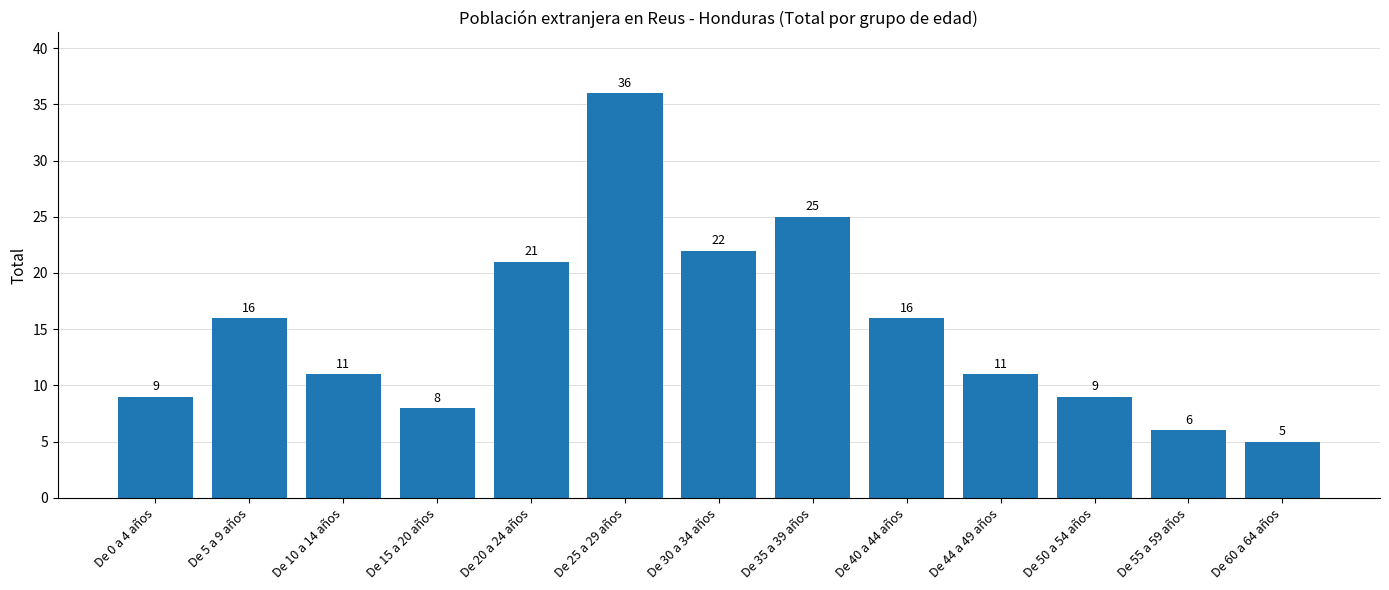

Reading right to left, extract all data points from this chart.

5	6	9	11	16	25	22	36	21	8	11	16	9